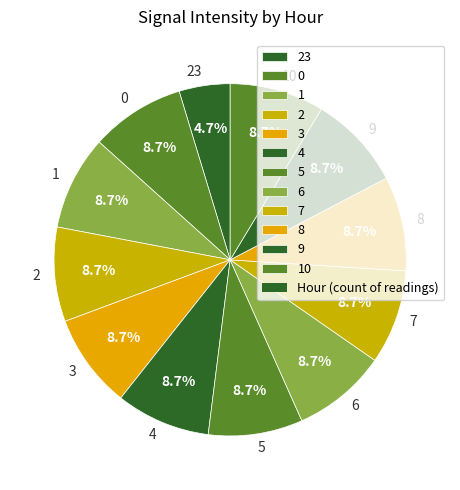

Does 7 represent more than half of the total?

No